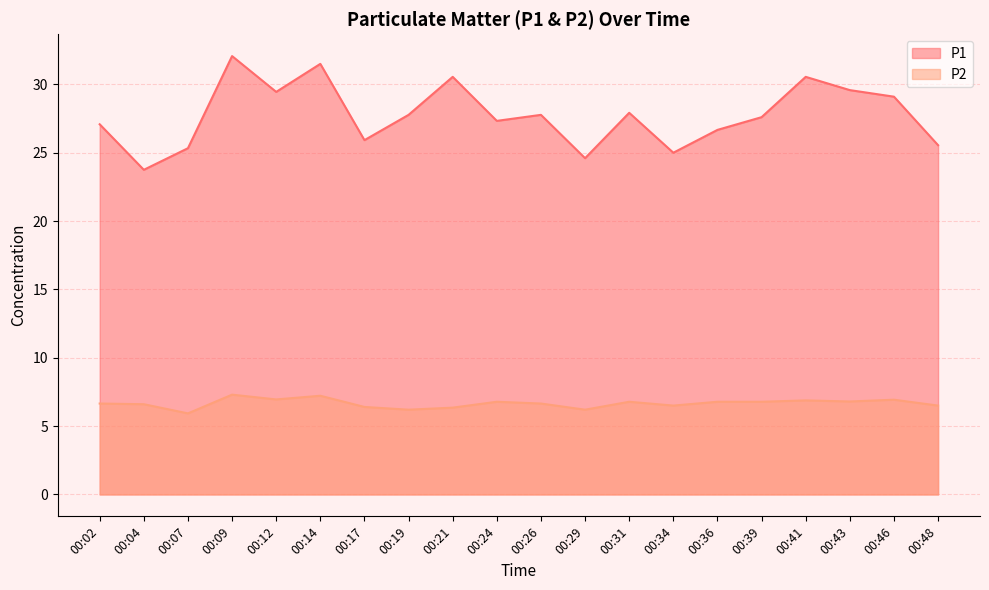

Rank the categories by P1 value from lowest to highest.

00:04, 00:29, 00:34, 00:07, 00:48, 00:17, 00:36, 00:02, 00:24, 00:39, 00:19, 00:26, 00:31, 00:46, 00:12, 00:43, 00:21, 00:41, 00:14, 00:09